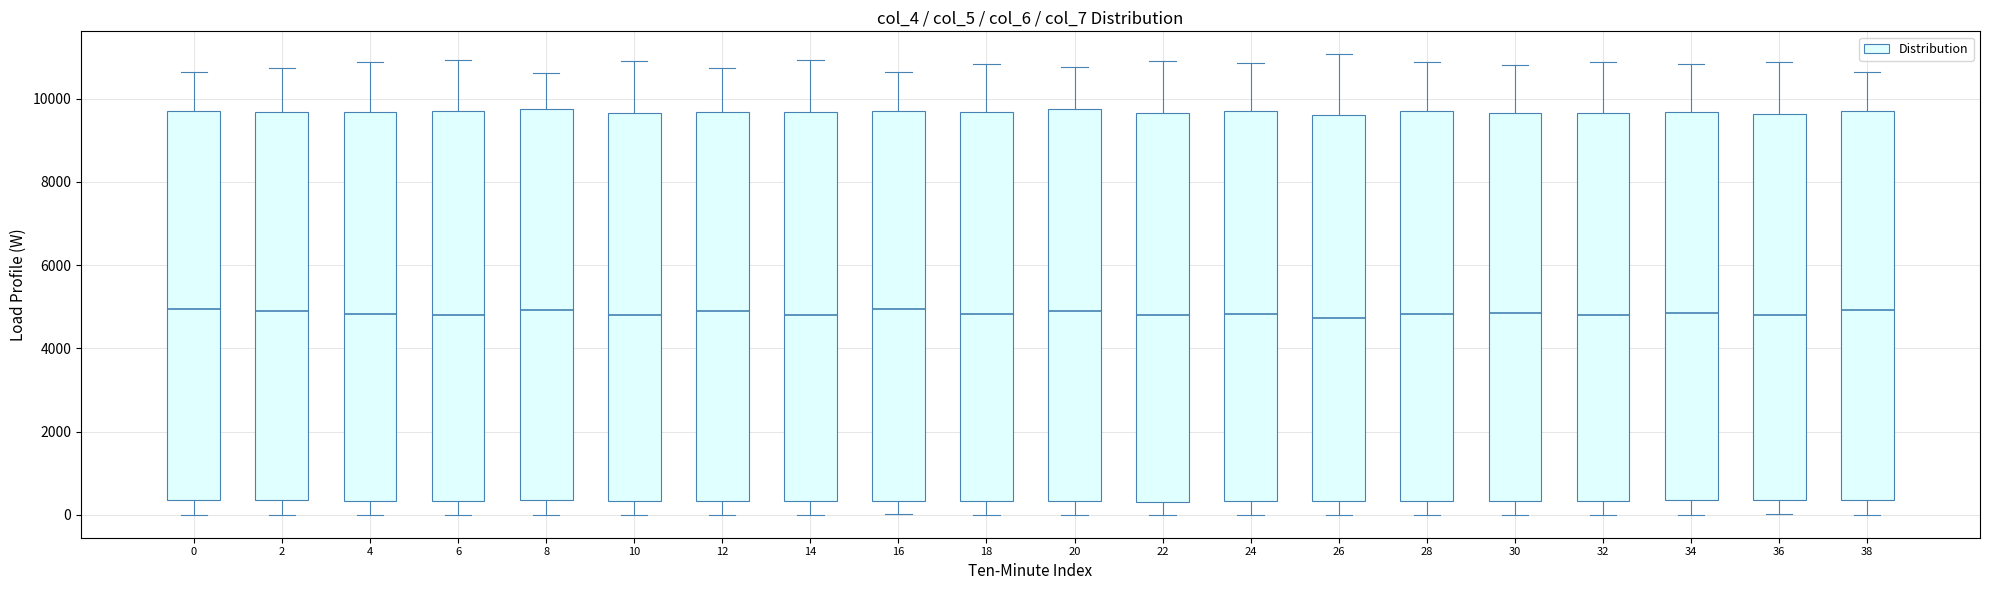

Reading left to right, read every box against the y-axis: the position of its median line, the range the box covers, and the ends of its whiskers. The values are not printed on the chart, so give them approximately, as read against the axis.

0: median 5000, box 400 to 9600, whiskers 0 to 10600
2: median 5000, box 400 to 9600, whiskers 0 to 10800
4: median 4800, box 400 to 9600, whiskers 0 to 10800
6: median 4800, box 400 to 9800, whiskers 0 to 11000
8: median 5000, box 400 to 9800, whiskers 0 to 10600
10: median 4800, box 400 to 9600, whiskers 0 to 11000
12: median 4800, box 400 to 9600, whiskers 0 to 10800
14: median 4800, box 400 to 9600, whiskers 0 to 11000
16: median 5000, box 400 to 9800, whiskers 0 to 10600
18: median 4800, box 400 to 9600, whiskers 0 to 10800
20: median 4800, box 400 to 9800, whiskers 0 to 10800
22: median 4800, box 400 to 9600, whiskers 0 to 10800
24: median 4800, box 400 to 9600, whiskers 0 to 10800
26: median 4800, box 400 to 9600, whiskers 0 to 11000
28: median 4800, box 400 to 9600, whiskers 0 to 10800
30: median 4800, box 400 to 9600, whiskers 0 to 10800
32: median 4800, box 400 to 9600, whiskers 0 to 10800
34: median 4800, box 400 to 9600, whiskers 0 to 10800
36: median 4800, box 400 to 9600, whiskers 0 to 10800
38: median 5000, box 400 to 9800, whiskers 0 to 10600